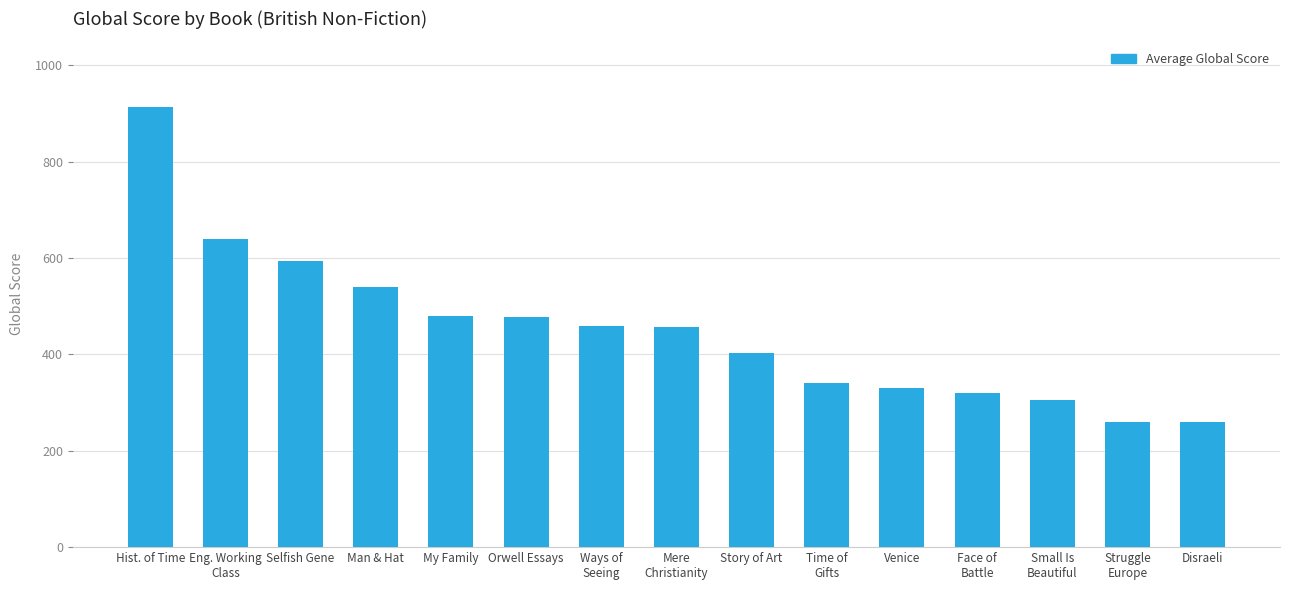

What is the minimum value shown in the chart?

260